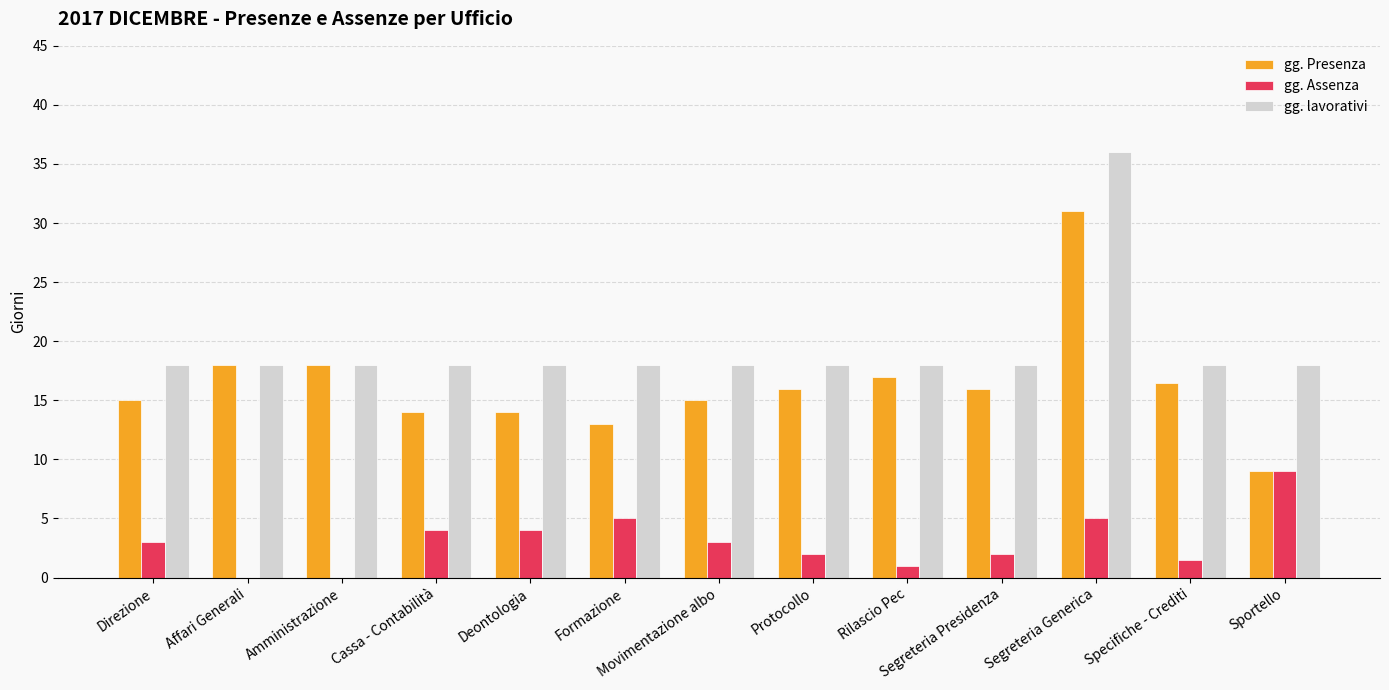

At which label does gg. Presenza reach its peak?

Segreteria Generica